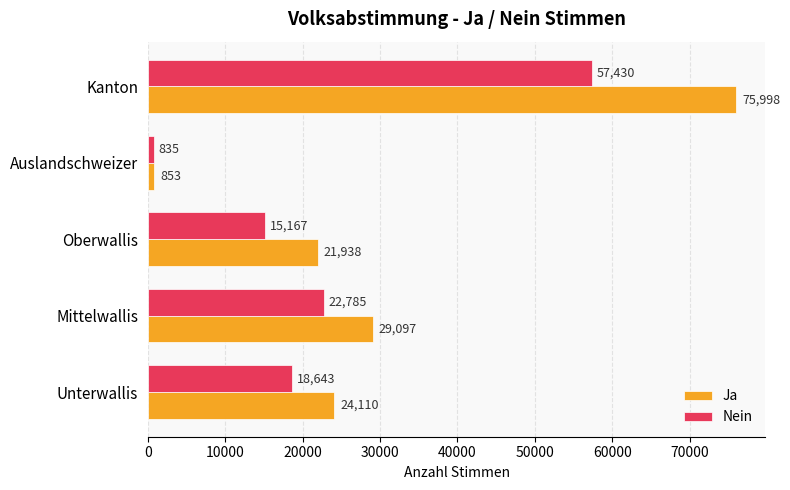

What is the average value of the Nein series?

22972